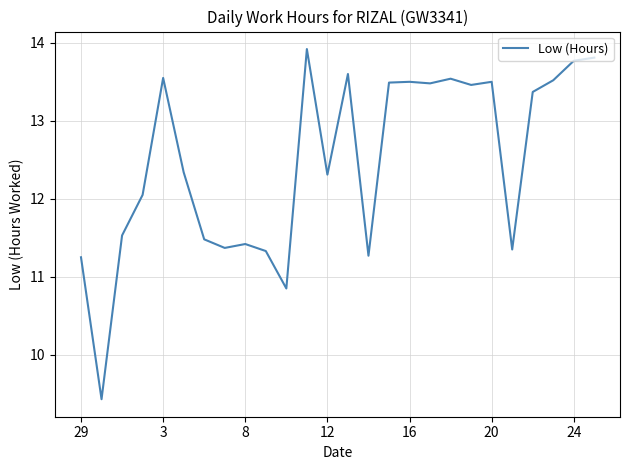

What is the difference between the maximum and minimum values?

4.5